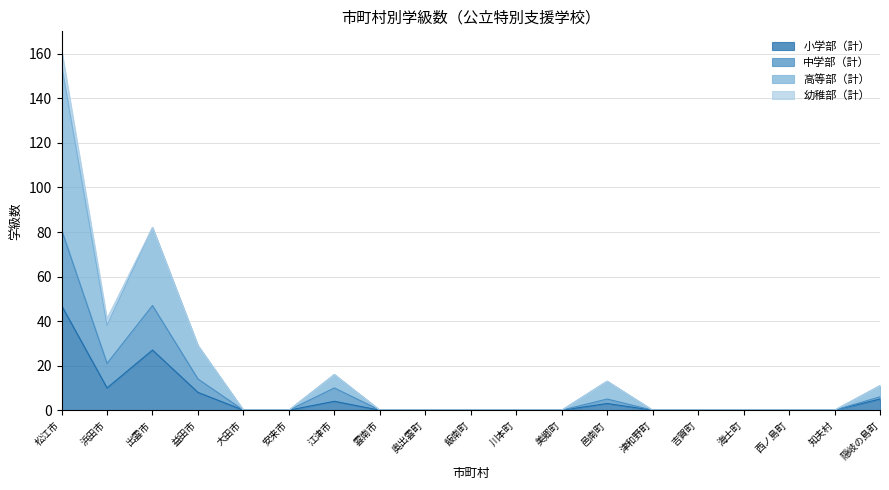

The value of 小学部（計） at 美郷町 is 26. True or false?

False